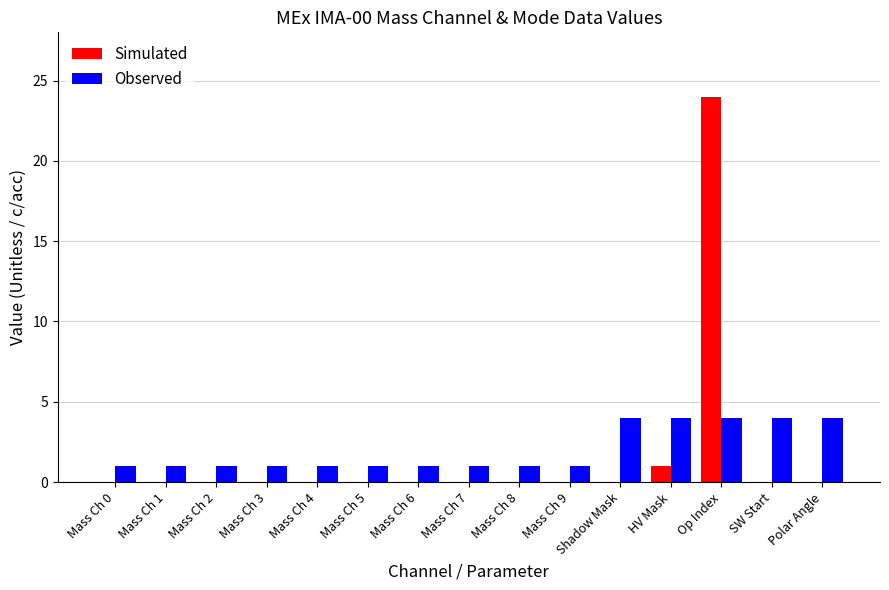

Which label corresponds to the largest value in the chart?

Op Index